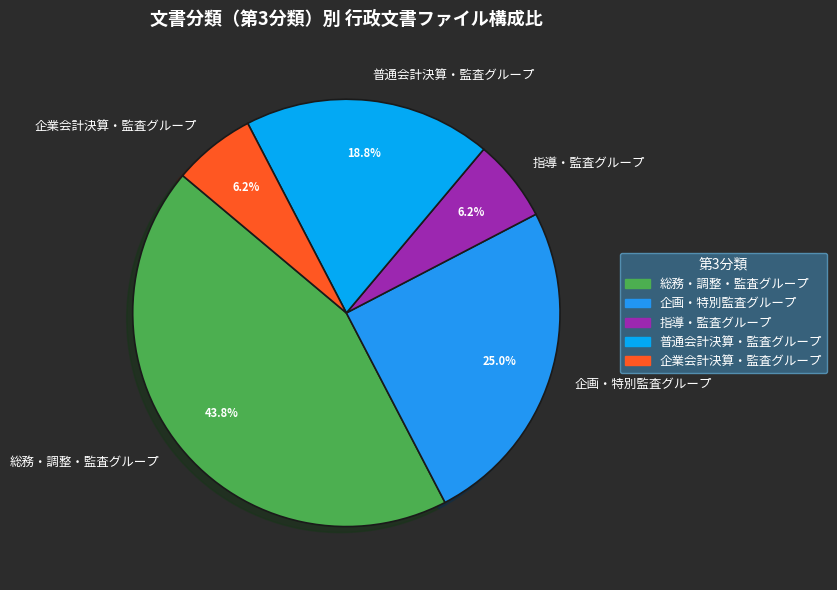

Is 普通会計決算・監査グループ the majority of the pie?

No